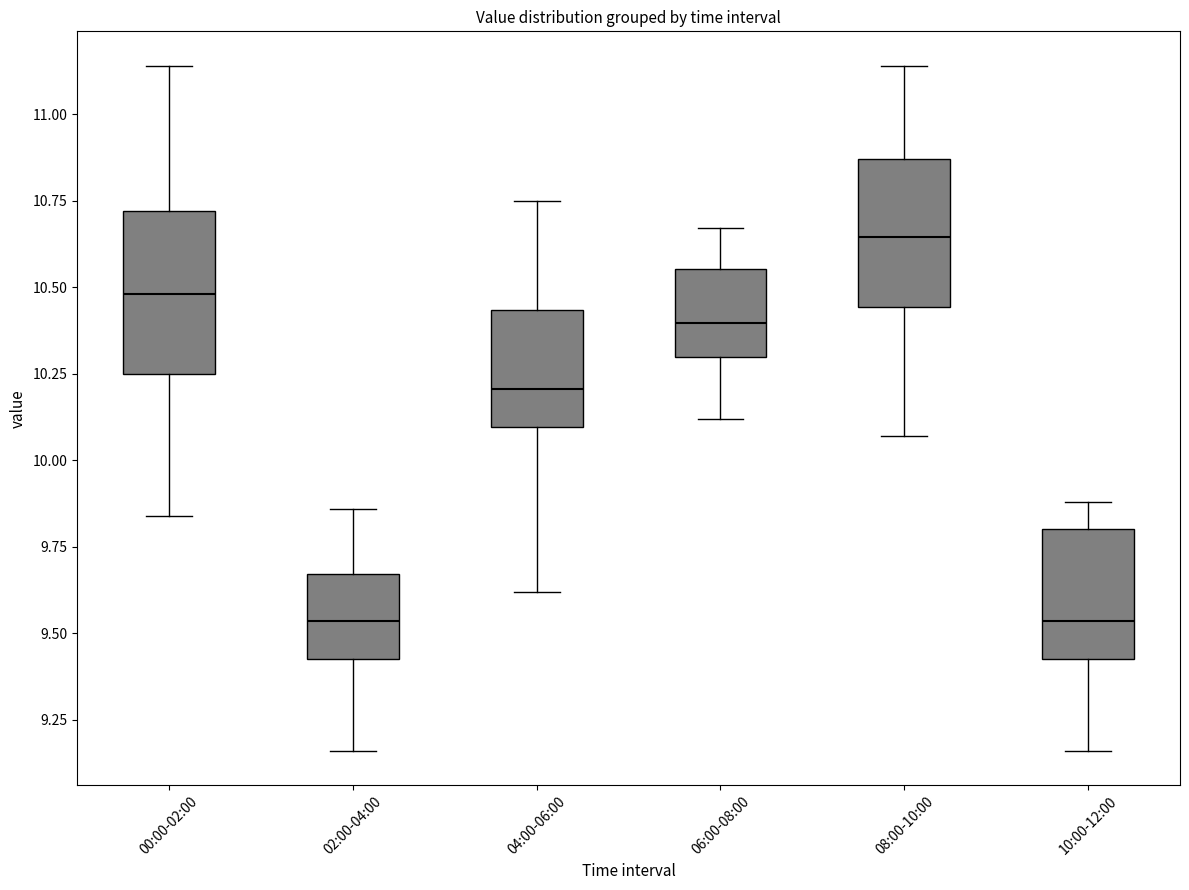

Reading left to right, transcribe this box plot: for each box, give where its median line is, the range the box spans, and where its two whiskers end, as read against the y-axis. The values are not printed on the chart, so give them approximately, as read against the axis.

00:00-02:00: median 10.50, box 10.25 to 10.70, whiskers 9.85 to 11.15
02:00-04:00: median 9.55, box 9.45 to 9.65, whiskers 9.15 to 9.85
04:00-06:00: median 10.20, box 10.10 to 10.45, whiskers 9.60 to 10.75
06:00-08:00: median 10.40, box 10.30 to 10.55, whiskers 10.10 to 10.65
08:00-10:00: median 10.65, box 10.45 to 10.85, whiskers 10.05 to 11.15
10:00-12:00: median 9.55, box 9.45 to 9.80, whiskers 9.15 to 9.90